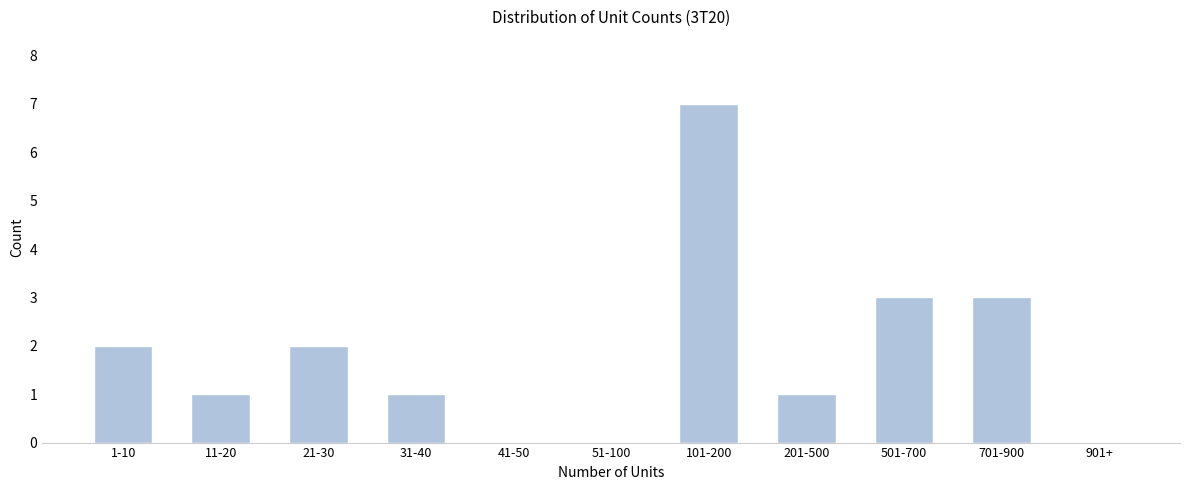

Reading left to right, what are all the values shown in this chart?

1-10=2	11-20=1	21-30=2	31-40=1	41-50=0	51-100=0	101-200=7	201-500=1	501-700=3	701-900=3	901+=0